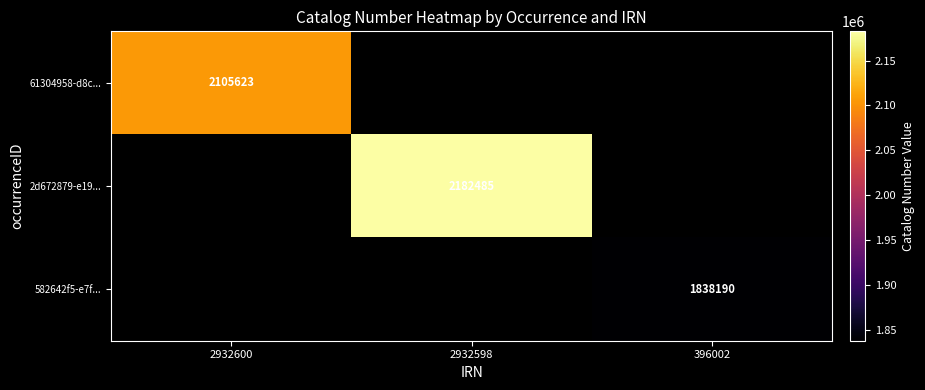

True or false: 582642f5-e7f... has a value of 2486453 at 396002.

False